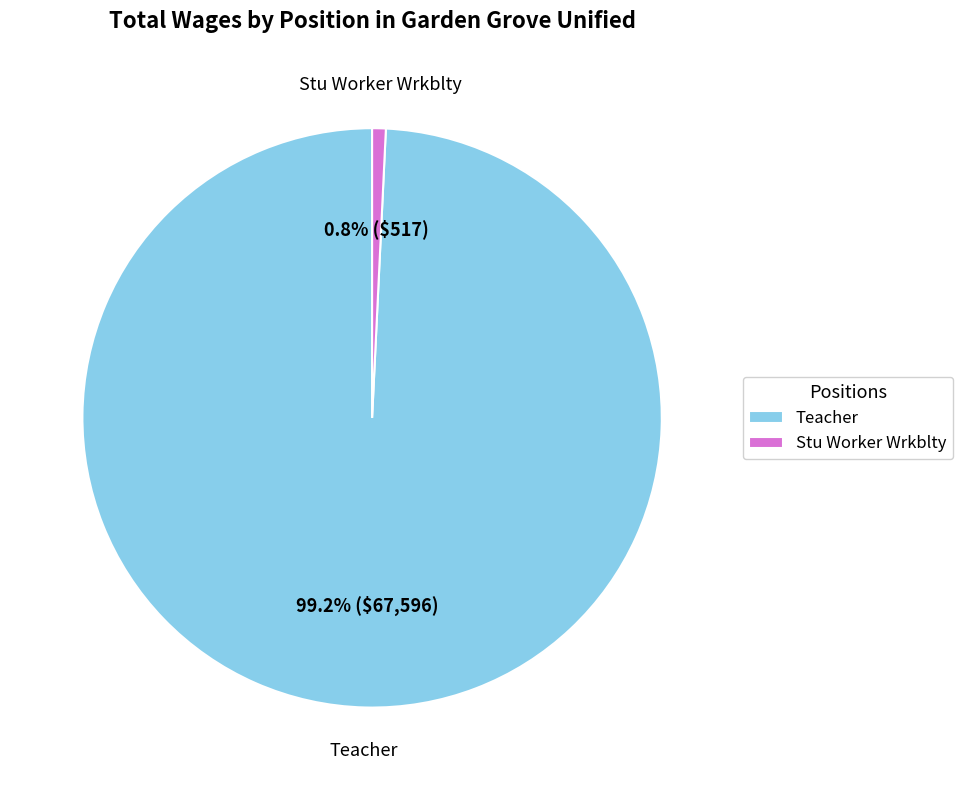

Rank the categories by value from lowest to highest.

Stu Worker Wrkblty, Teacher